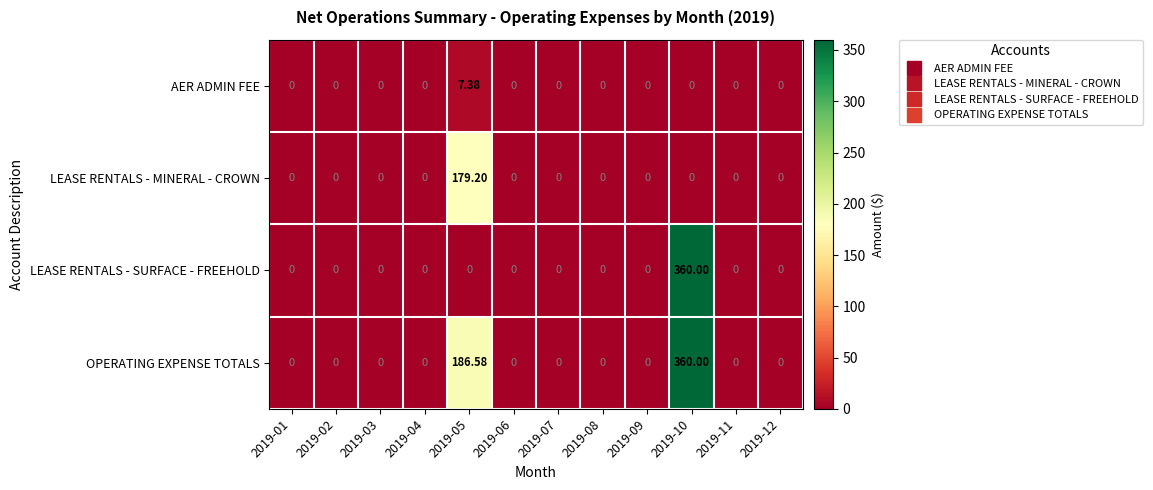

How many categories are shown in the chart?

12